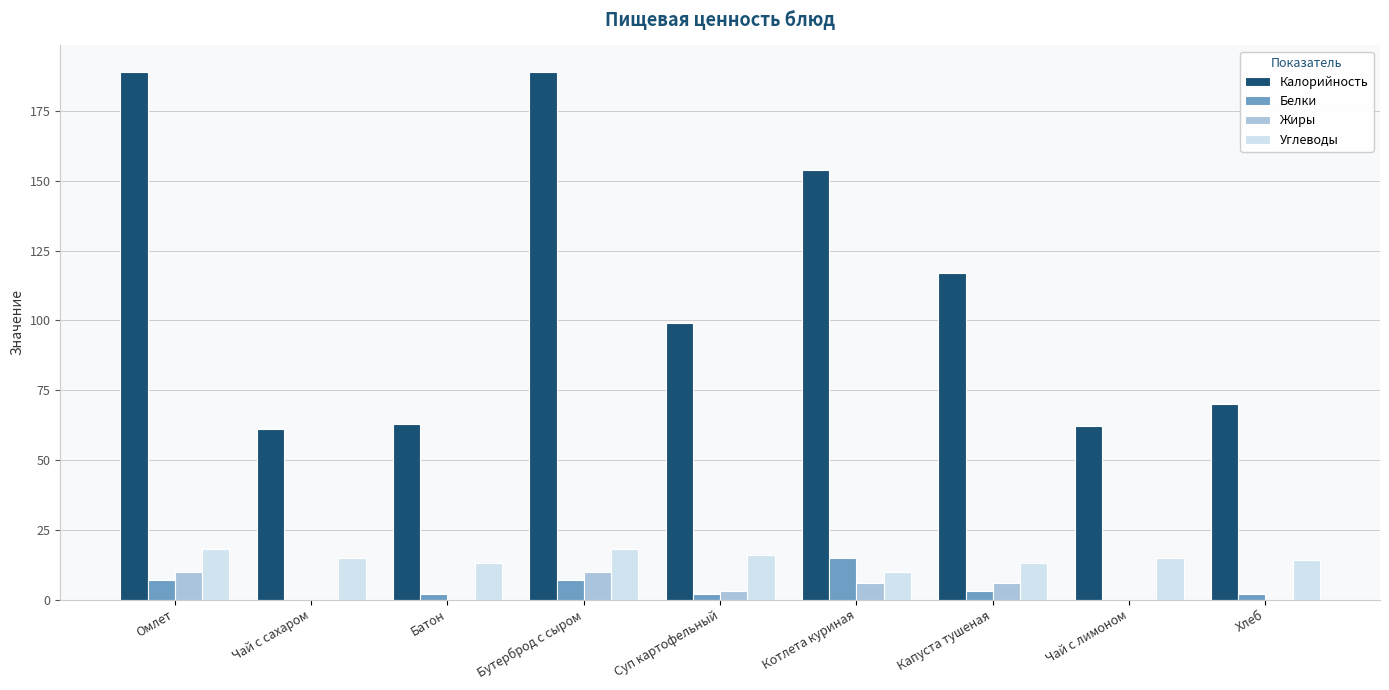

Which series changed the most between Омлет and Капуста тушеная?

Калорийность